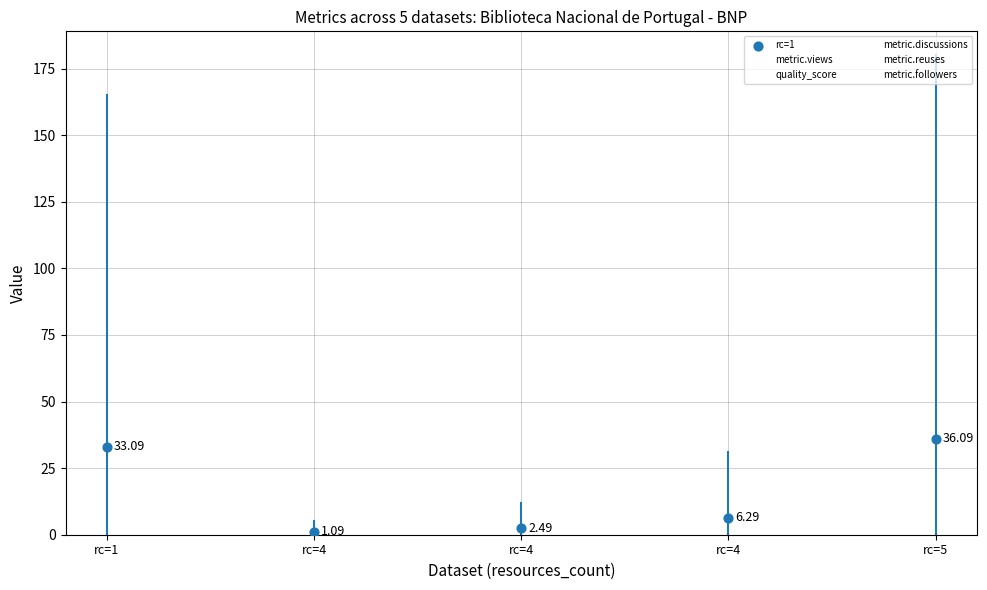

What are all the series names shown in the legend?

metric.views, quality_score, metric.discussions, metric.reuses, metric.followers